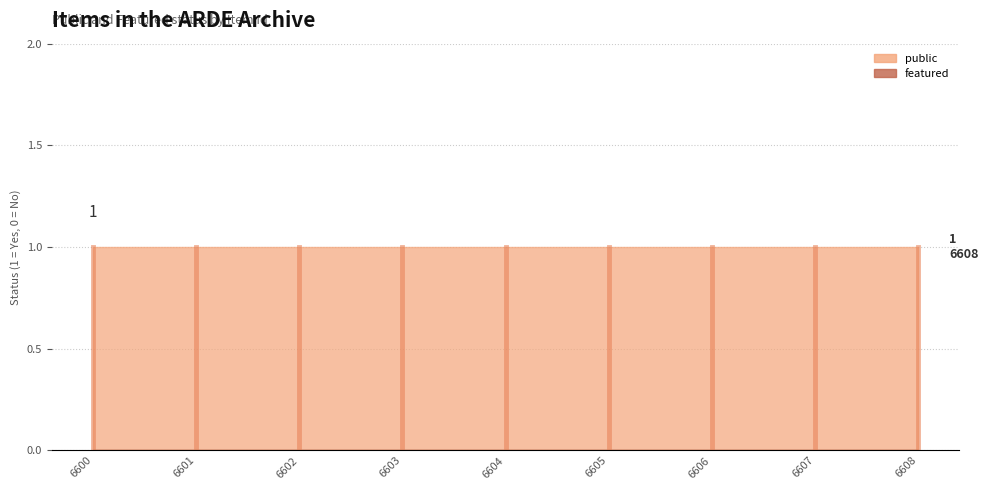

True or false: featured and public intersect in this chart.

False